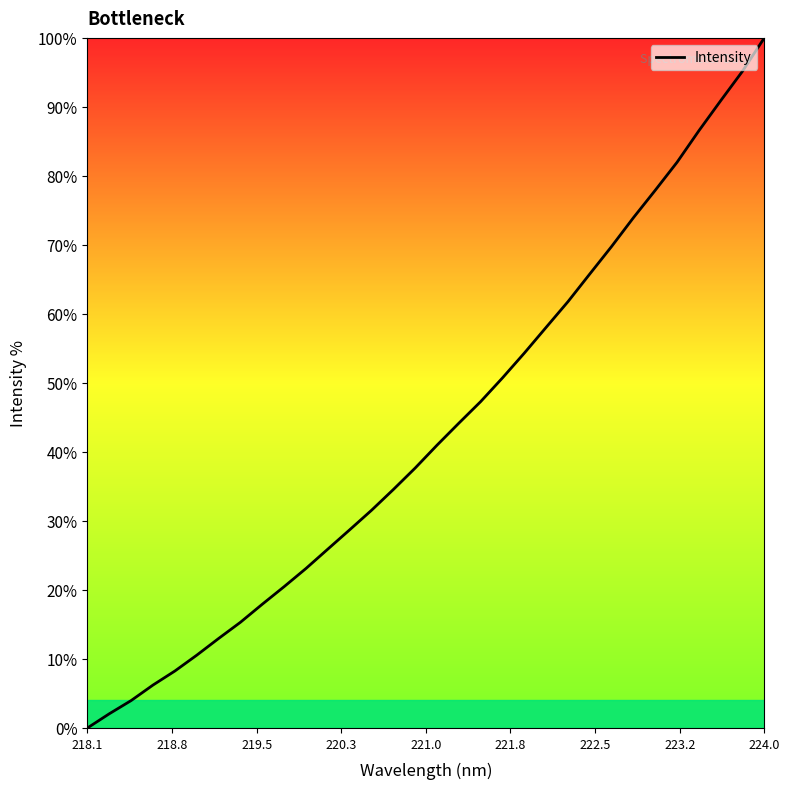

What is the difference between the maximum and minimum values?

100.0